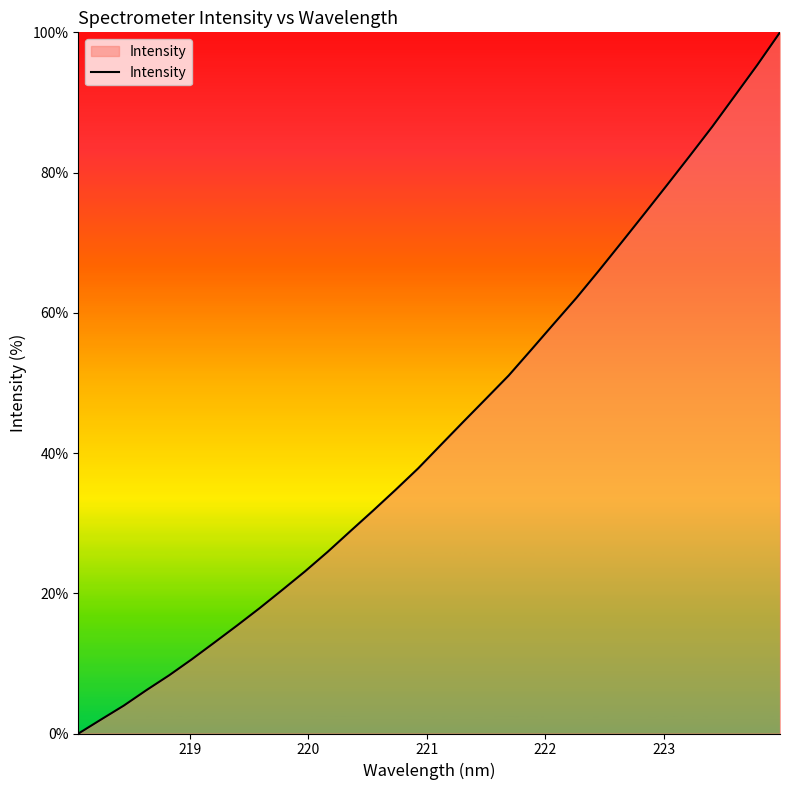

What is the difference between the maximum and minimum values?

100.0